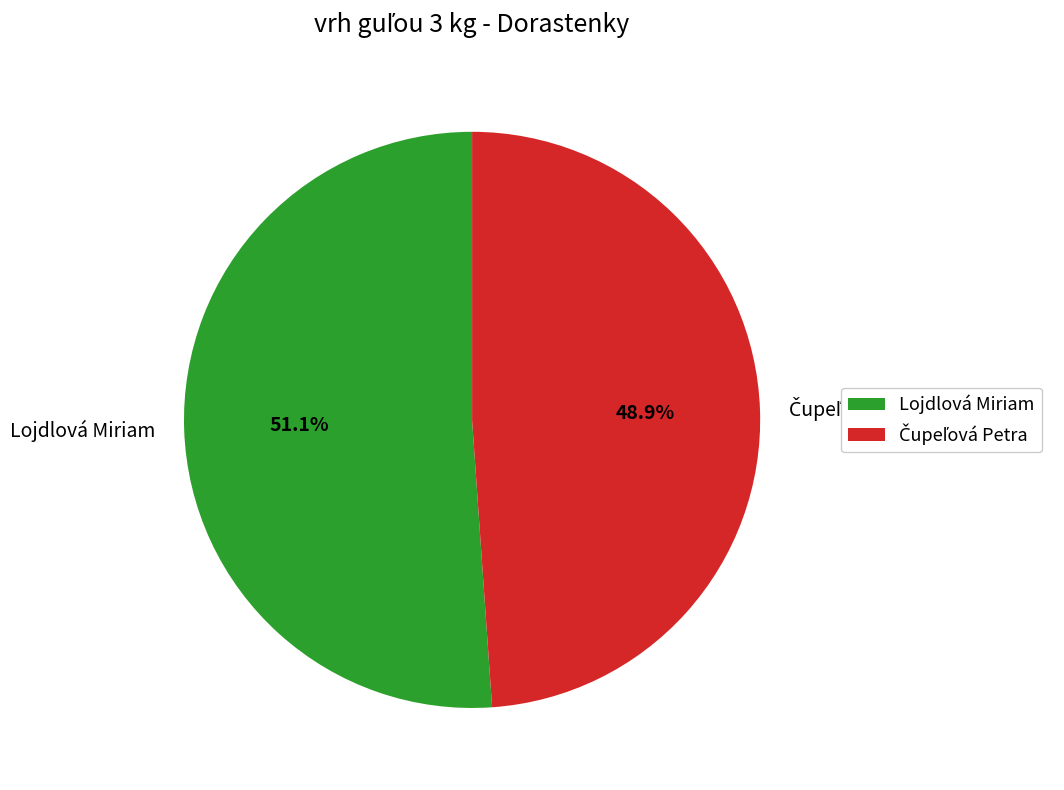

Count the number of slices in the pie.

2